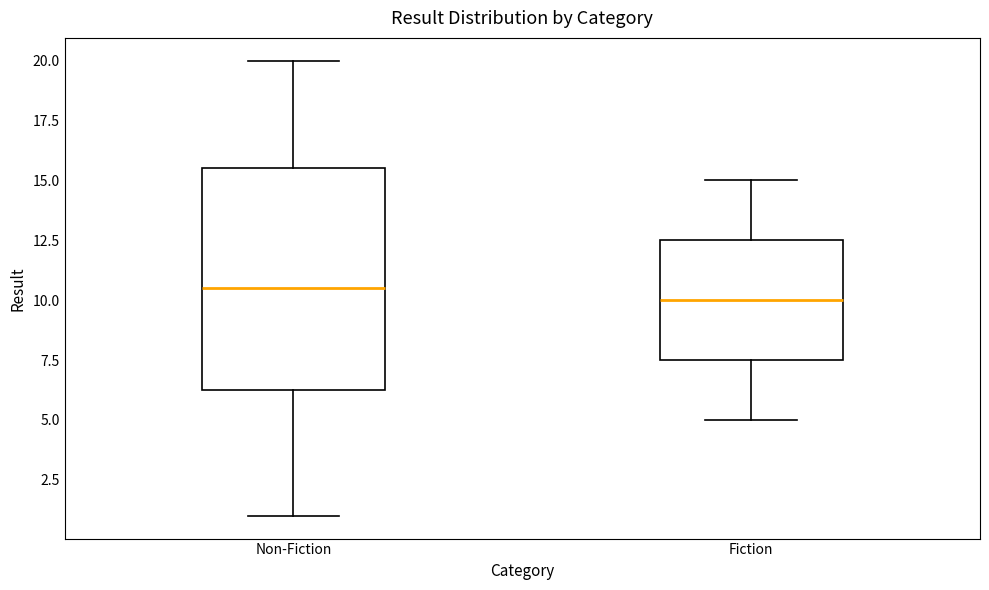

Where does the upper whisker of the box for Fiction end on the y-axis? The values are not printed on the chart, so give them approximately, as read against the axis.

15.0